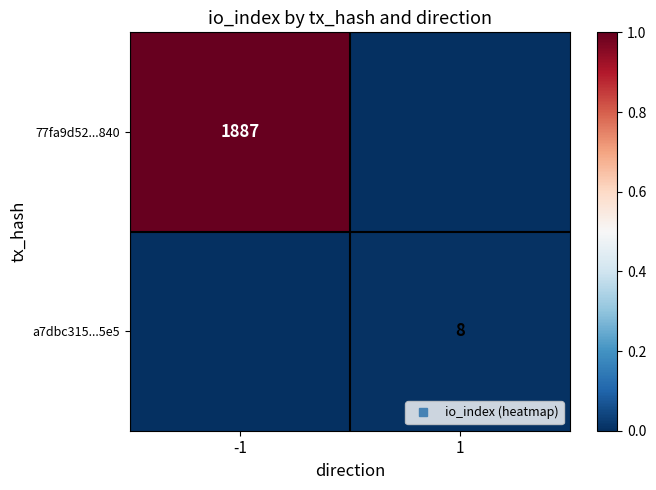

What is the difference between the highest and lowest values at -1?

1.0